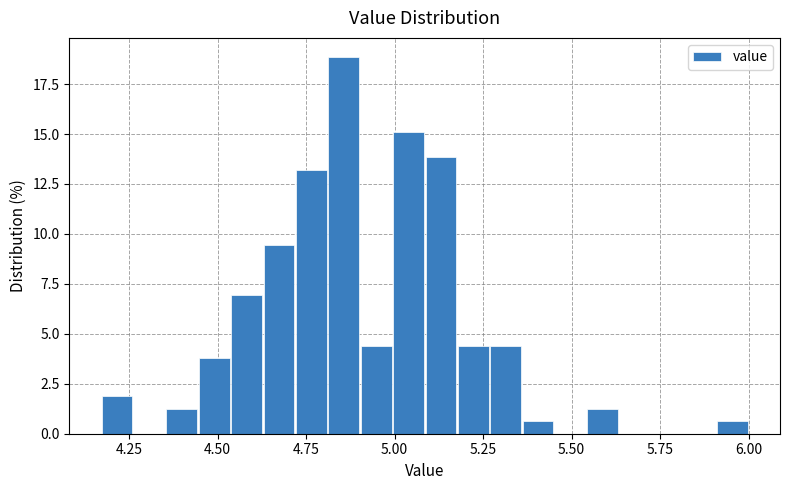

Read against the x-axis, roughly where is the centre of the tallest bar?

4.85